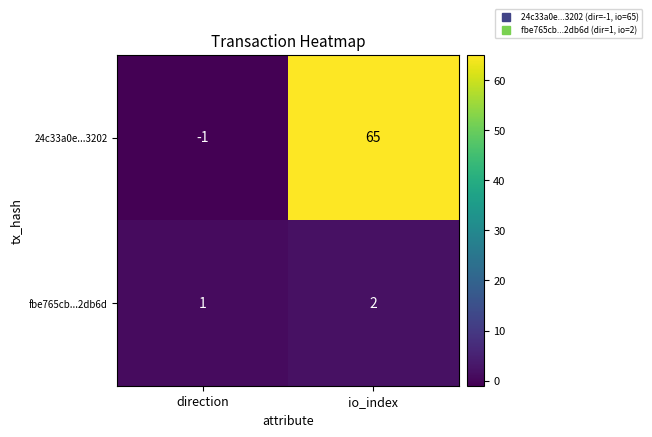

How many data points does each series have?

2